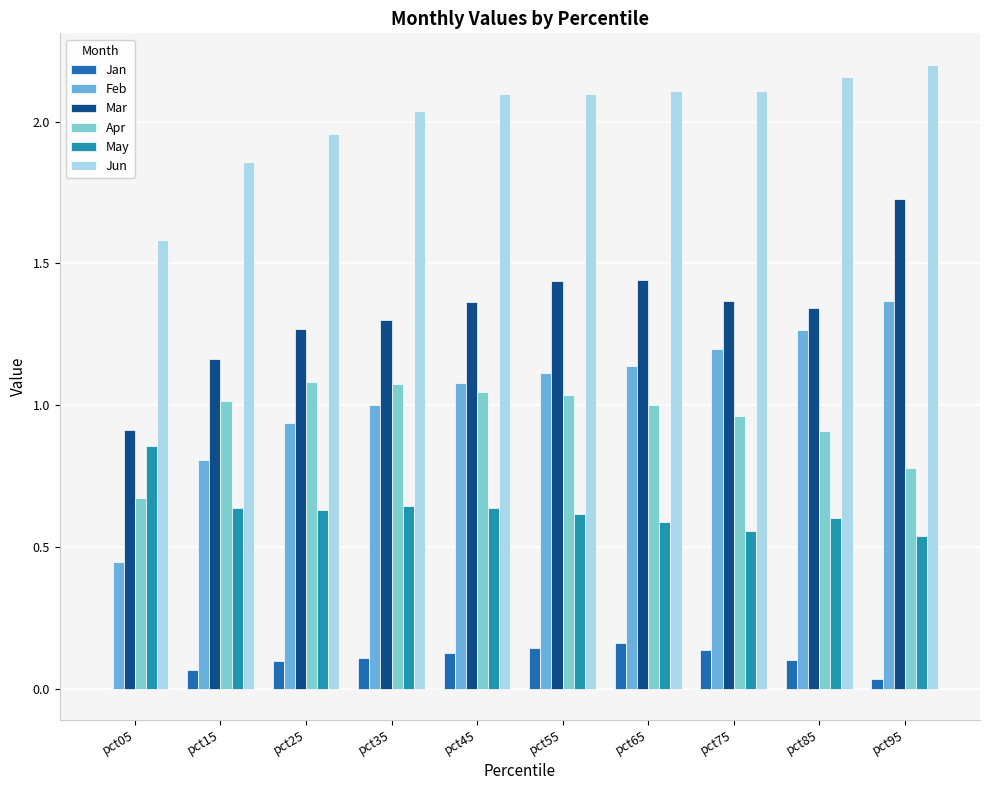

Count the number of data series in this chart.

6